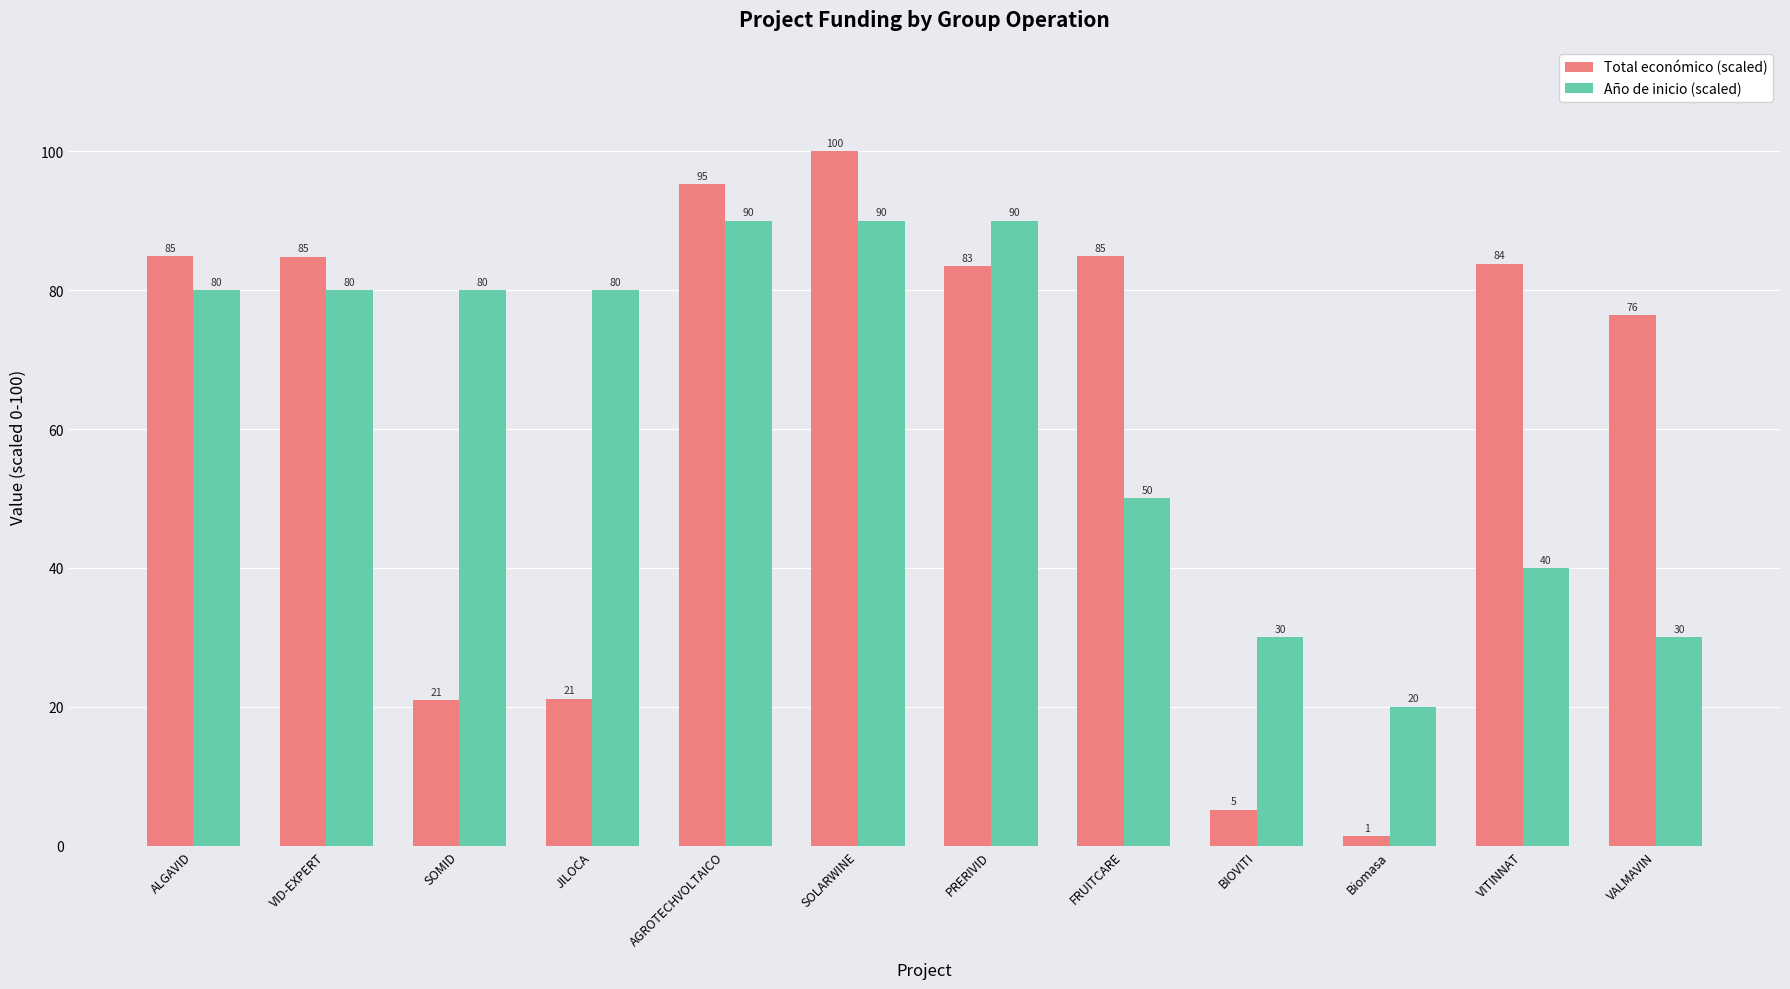

What are all the series names shown in the legend?

Total económico (scaled), Año de inicio (scaled)